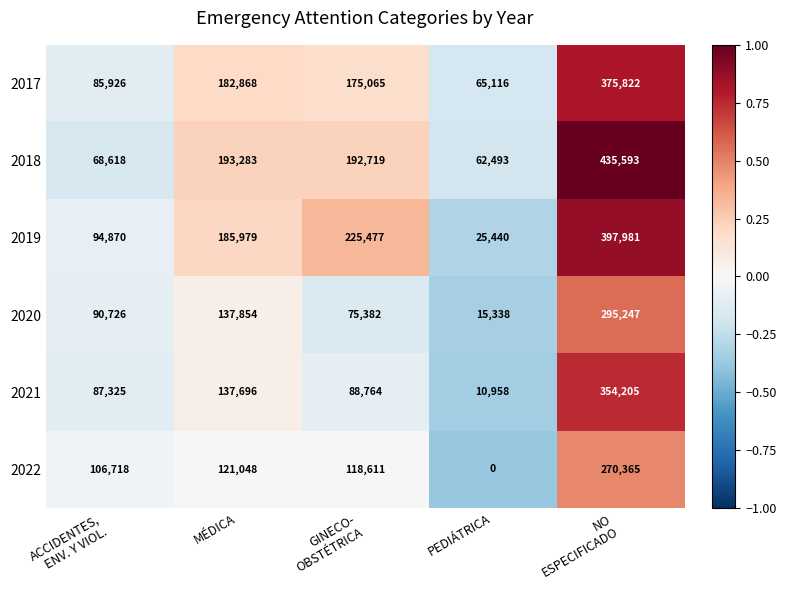

How many distinct data groups are displayed?

6